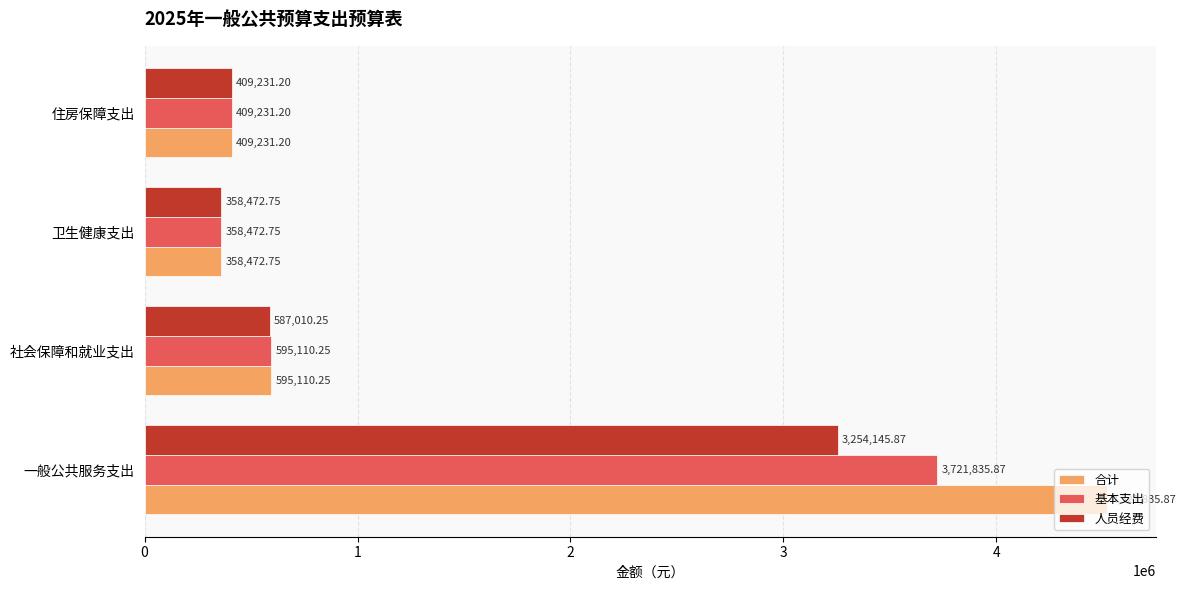

What is the average value of the 合计 series?

1471162.5